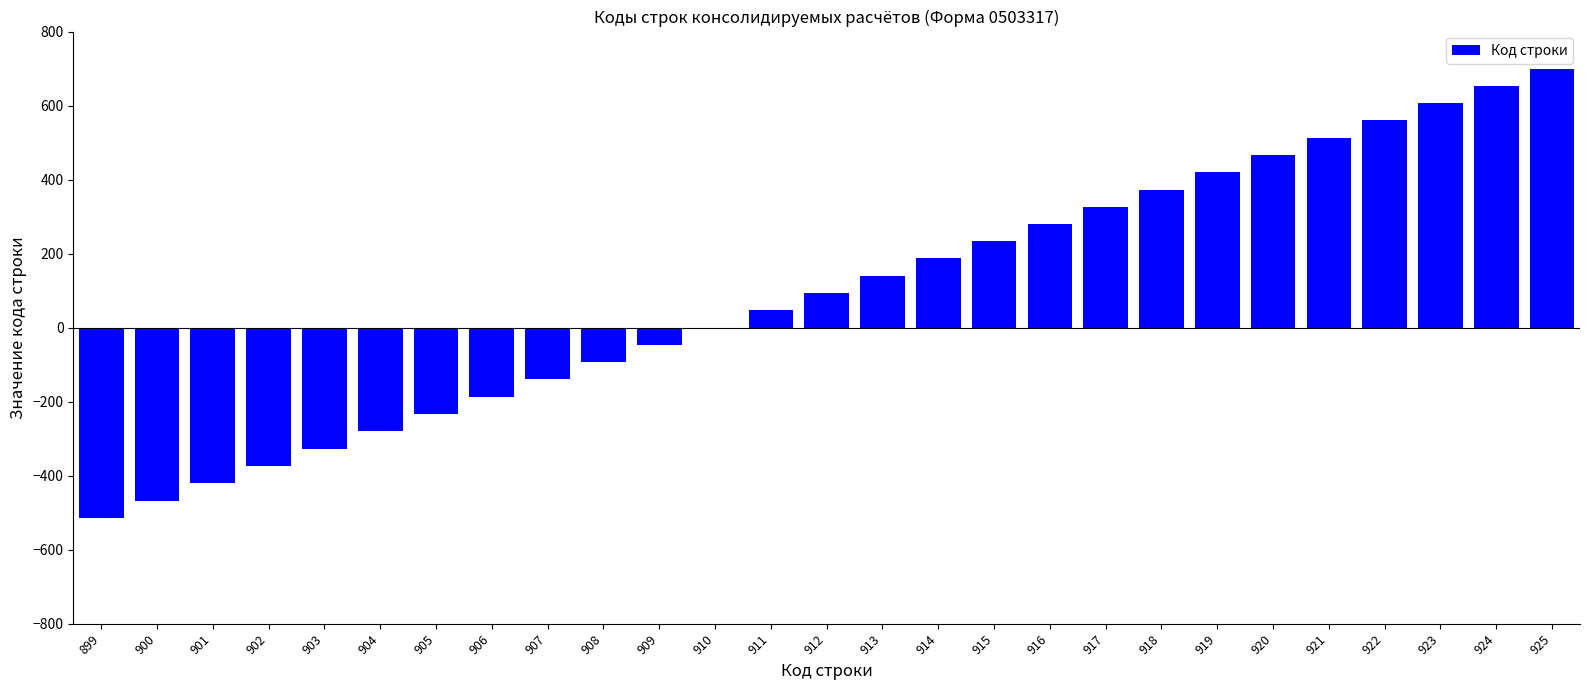

True or false: the data shows 216 at 923.

False